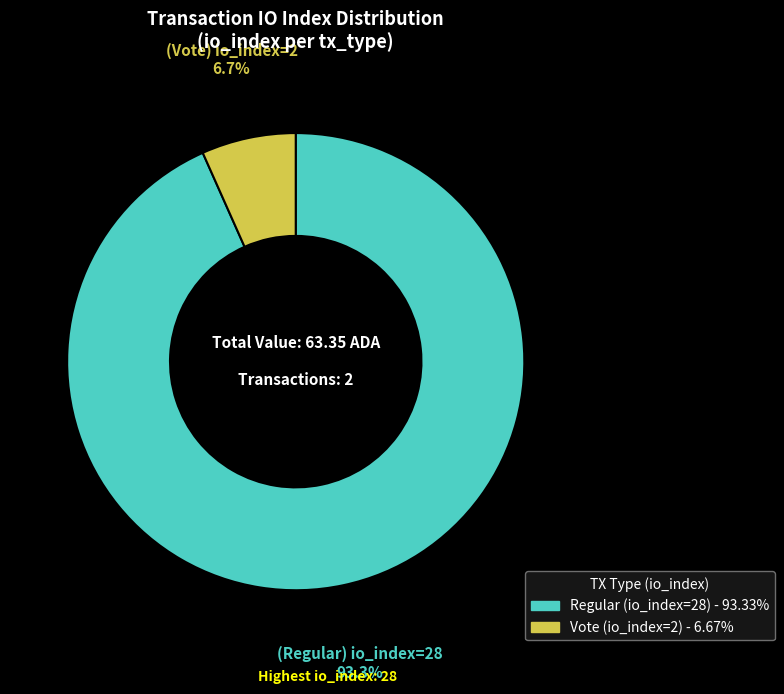

To the nearest percent, what portion does Vote (io_index=2) represent?

7%